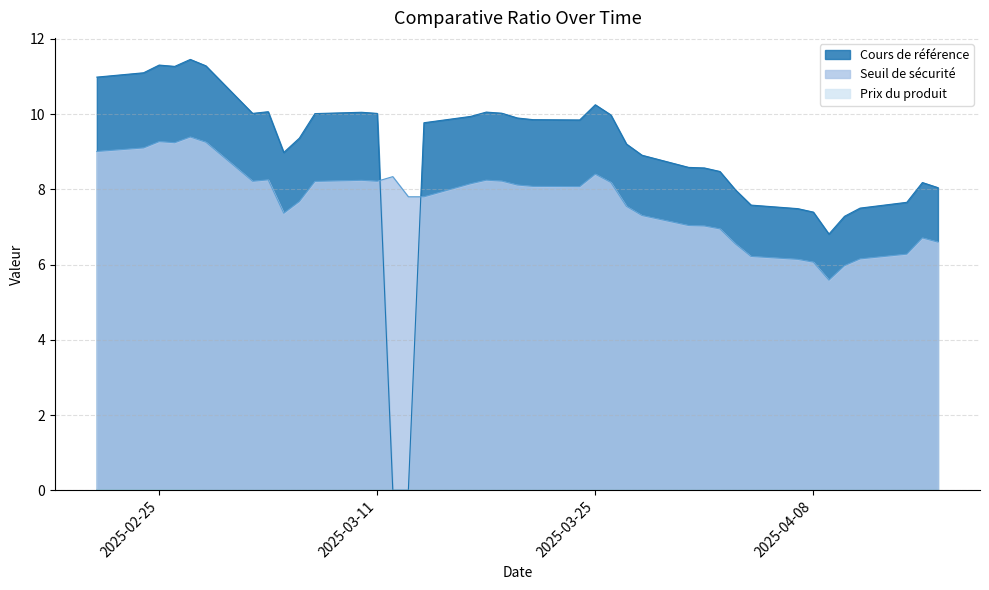

Rank the series by their maximum value, from highest to lowest.

Cours de référence, Seuil de sécurité, Prix du produit